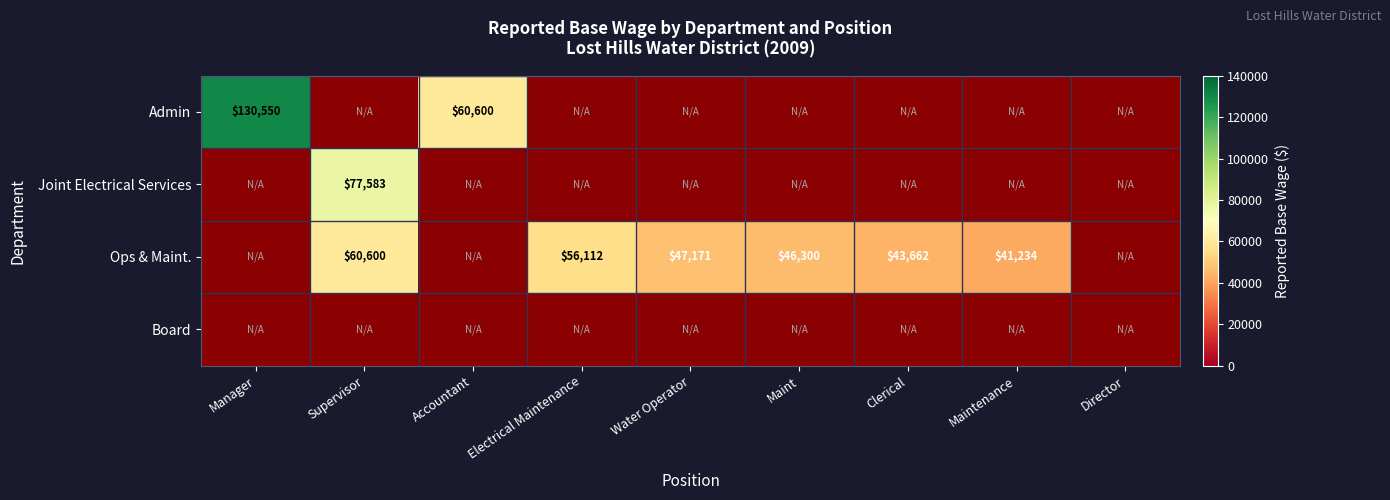

Is it true that Joint Electrical Services equals 40197 at Supervisor?

False